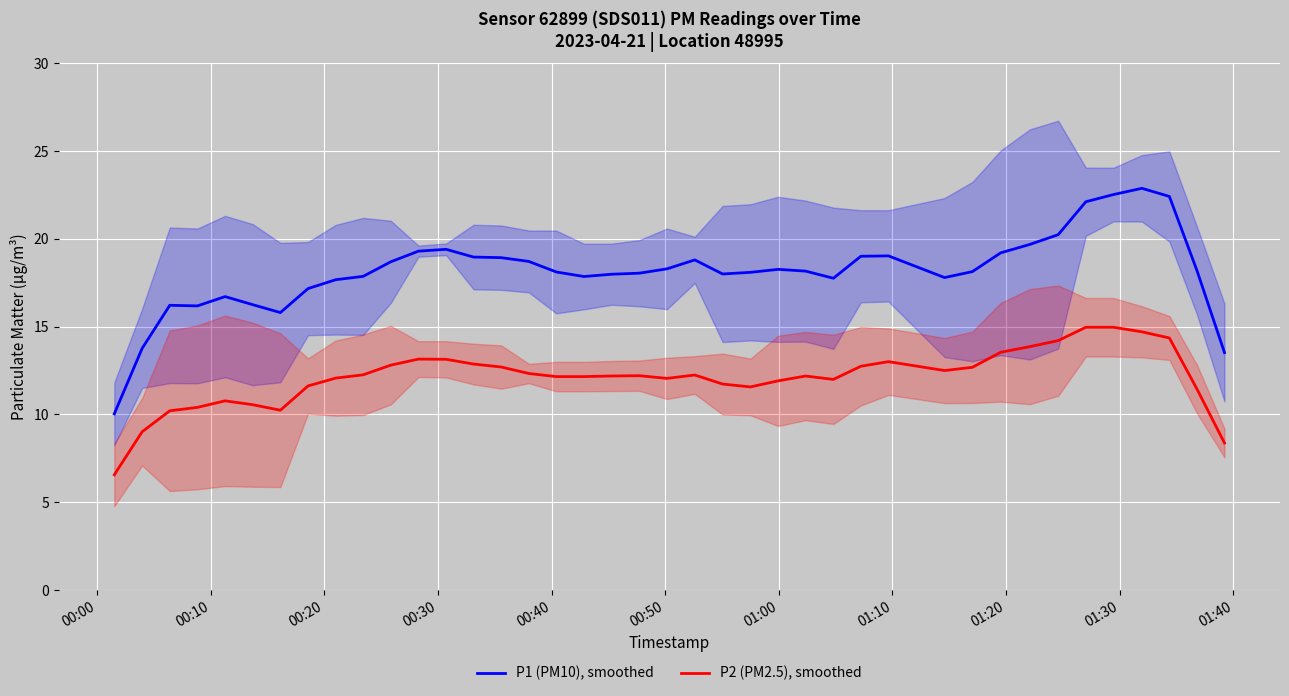

True or false: P1 (PM10), smoothed and P2 (PM2.5), smoothed intersect in this chart.

False